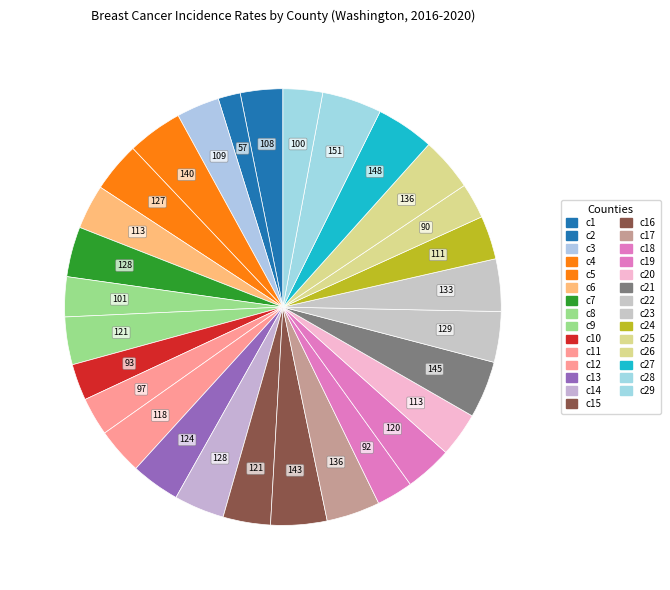

Does any single category account for the majority?

No